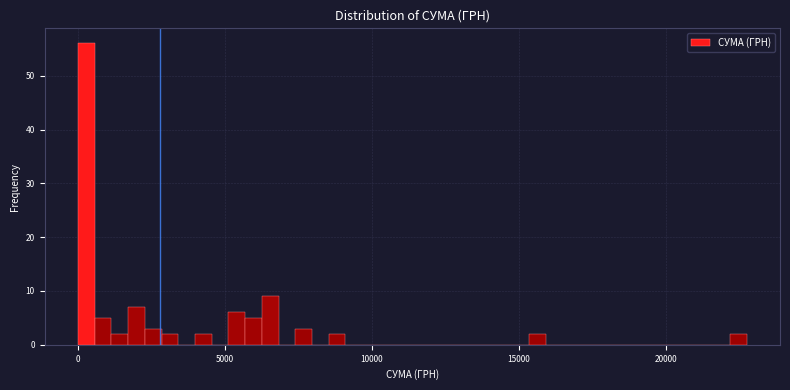

Around what value on the x-axis is the tallest bar? Give the approximate position of its centre, as read against the axis.

500